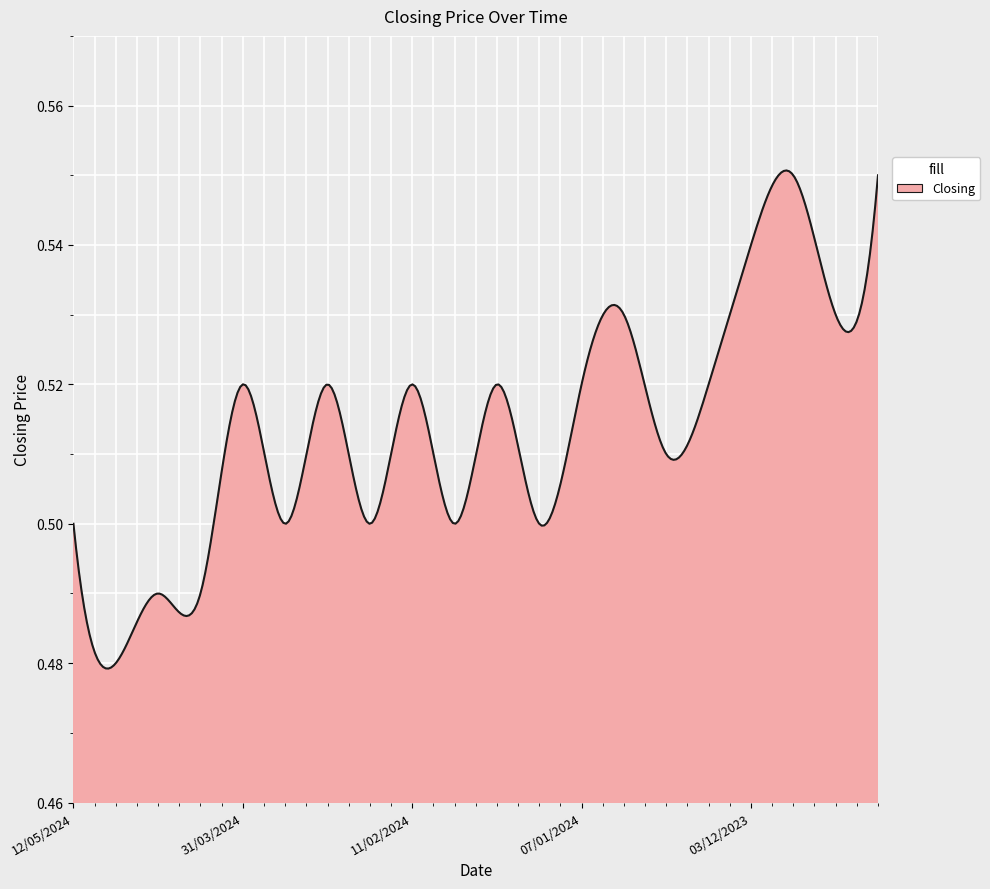

Does the chart have visible grid lines?

Yes